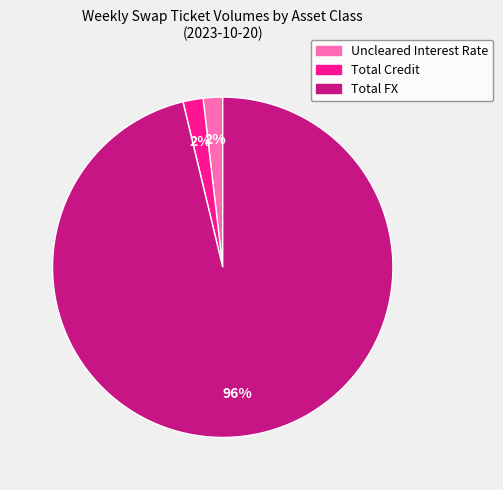

What is the largest slice in the pie chart?

Total FX